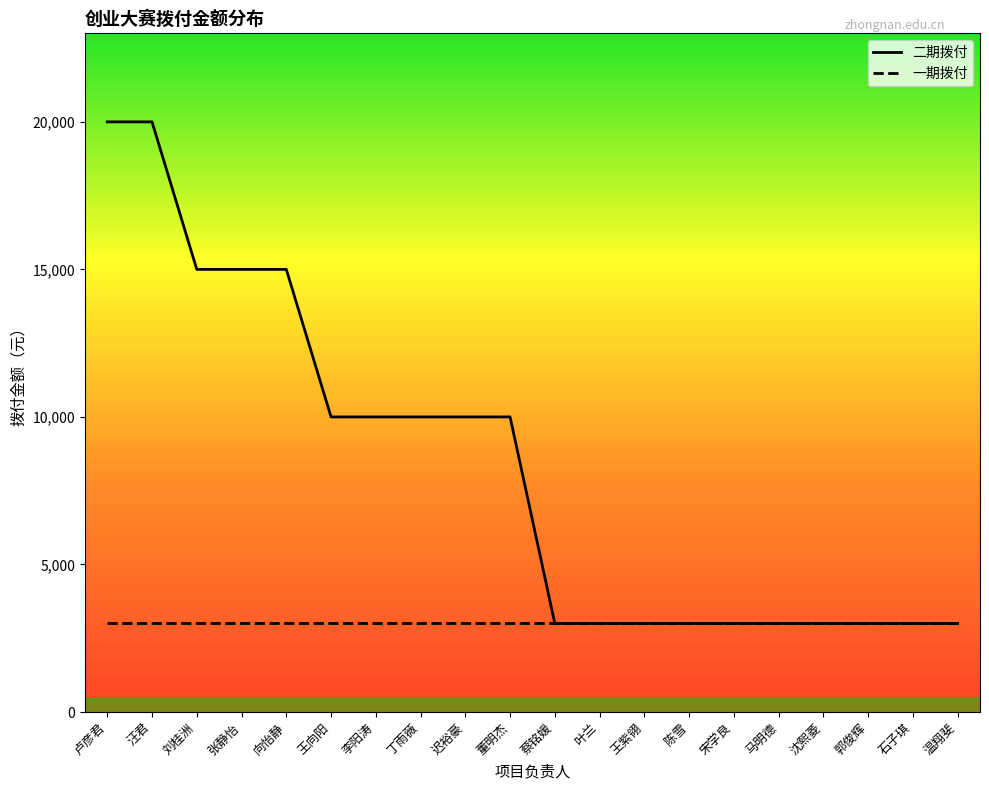

What is the difference between the second highest and minimum values in the 二期拨付 series?

17000